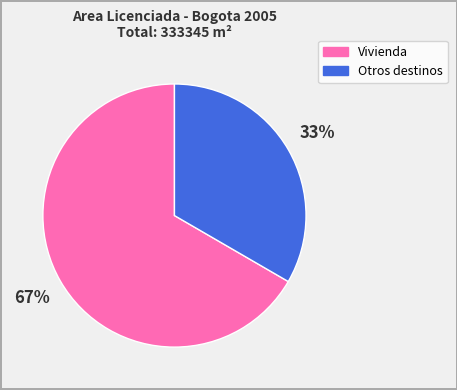

True or false: Otros destinos accounts for 33% of the total.

True